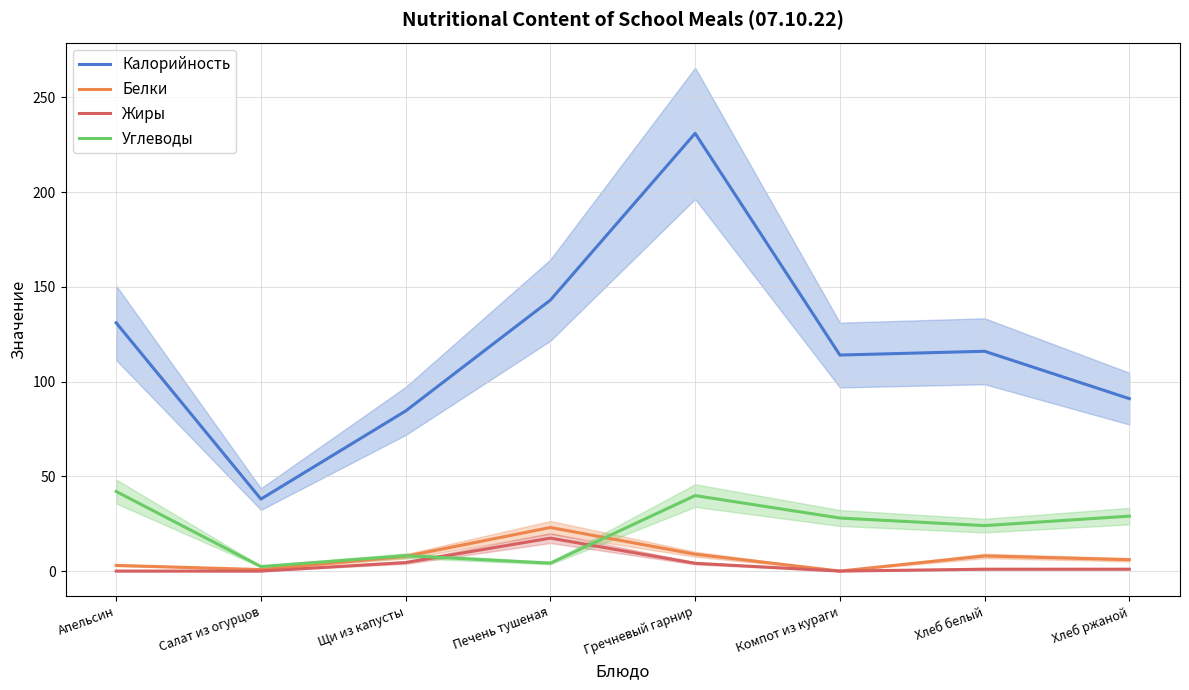

Does the chart display data point markers on the line(s)?

No